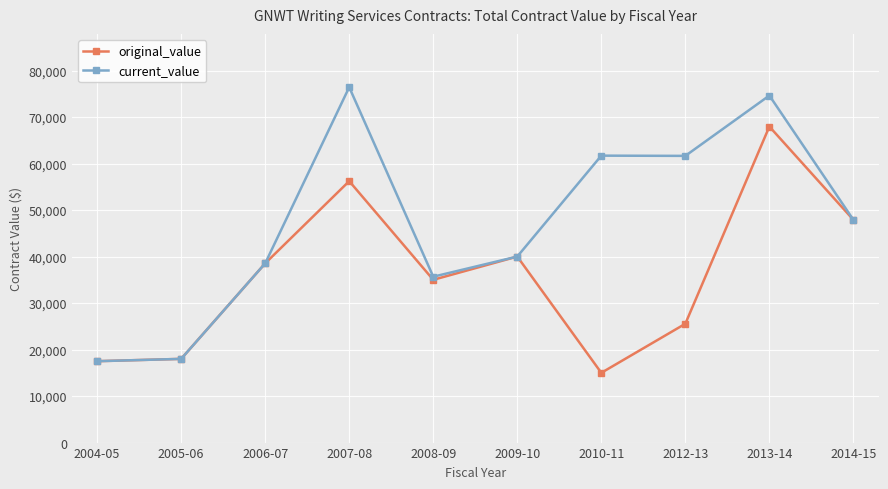

What is the difference between the maximum and minimum values in the current_value series?

58918.7